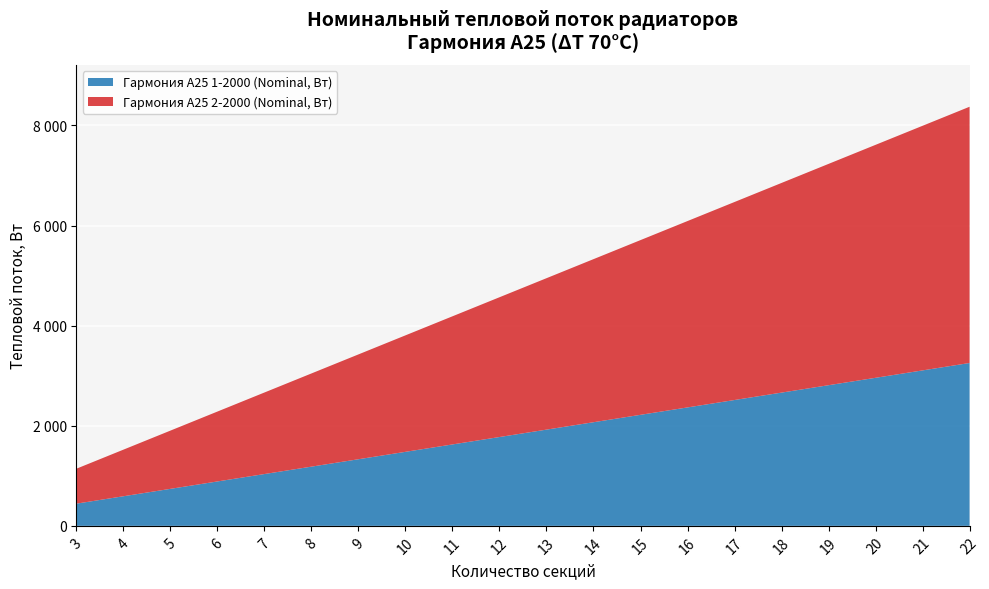

Reading left to right, what are all the values shown in this chart?

Гармония А25 1-2000 (Nominal, Вт): 443.7	591.6	739.5	887.4	1035.3	1183.2	1331.1	1479.0	1626.9	1774.8	1922.7	2070.6	2218.5	2366.4	2514.3	2662.2	2810.1	2958.0	3105.9	3253.8
Гармония А25 2-2000 (Nominal, Вт): 698.1	930.8	1163.5	1396.2	1628.9	1861.6	2094.3	2327.0	2559.7	2792.4	3025.1	3257.8	3490.5	3723.2	3955.9	4188.6	4421.3	4654.0	4886.7	5119.4